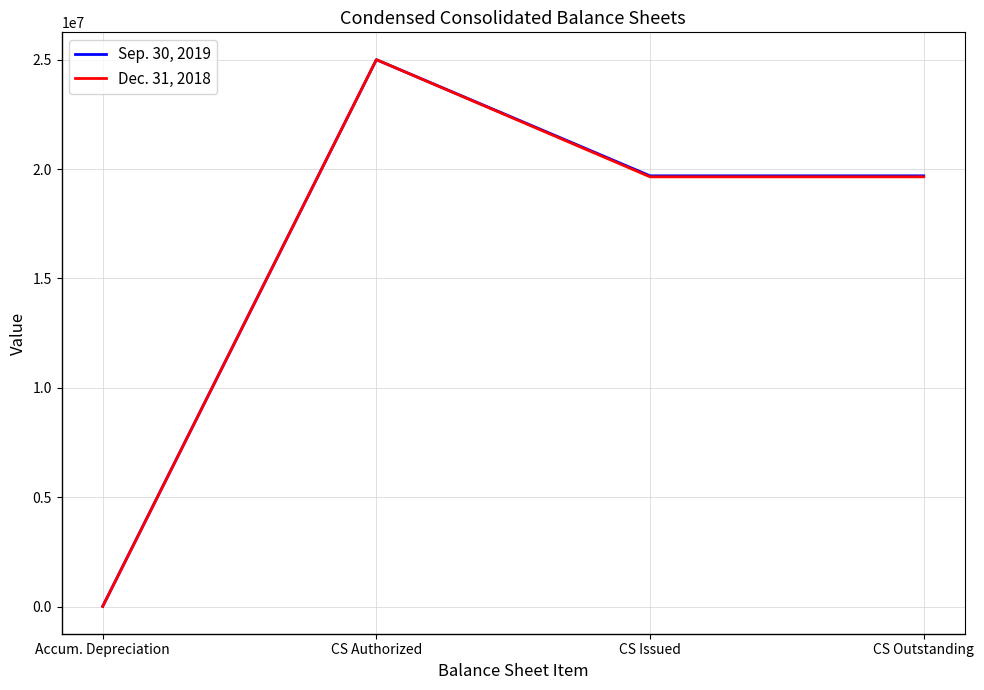

At which category is the sum across all series the highest?

CS Authorized